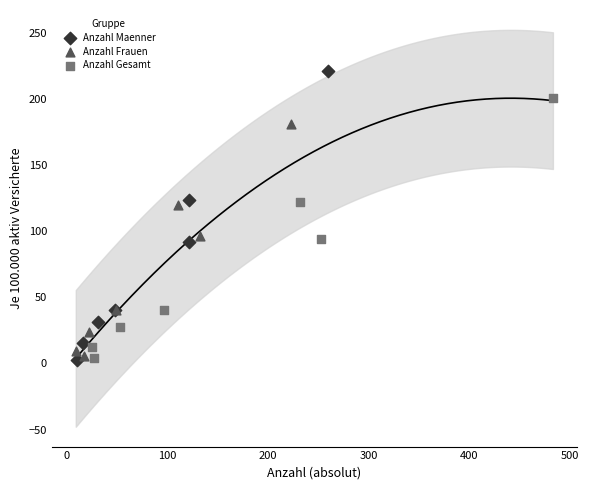

Which series has the widest spread of Y values?

Anzahl Maenner